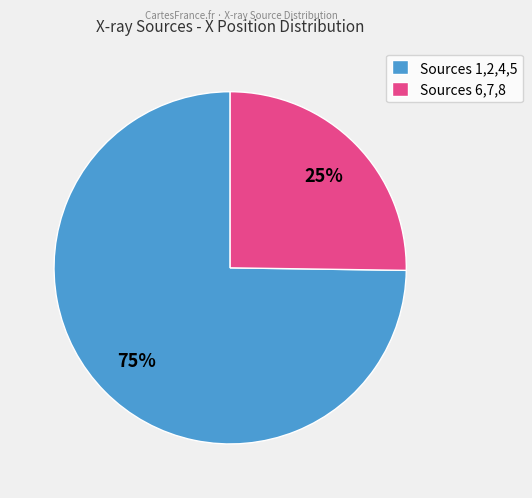

Combined, do Sources 6,7,8 and Sources 1,2,4,5 account for over 50%?

Yes